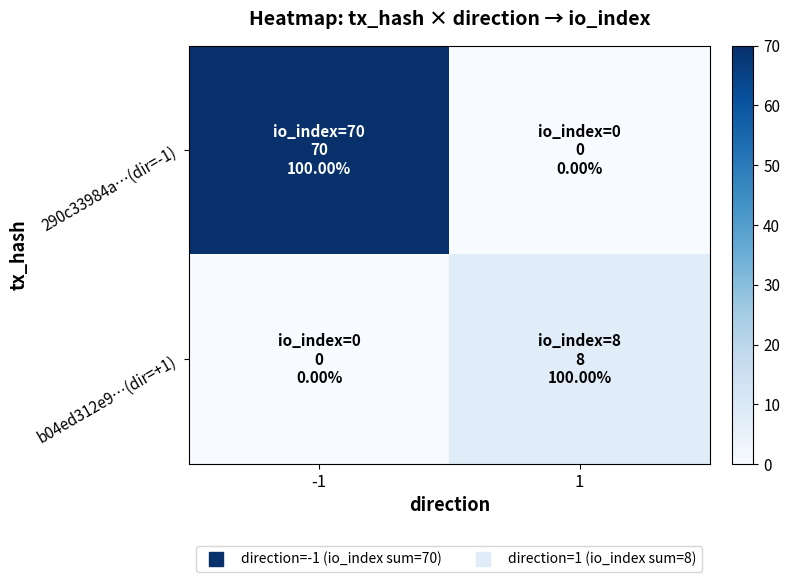

Reading left to right, extract all data points from this chart.

290c33984a…(dir=-1): -1=70	1=0
b04ed312e9…(dir=+1): -1=0	1=8